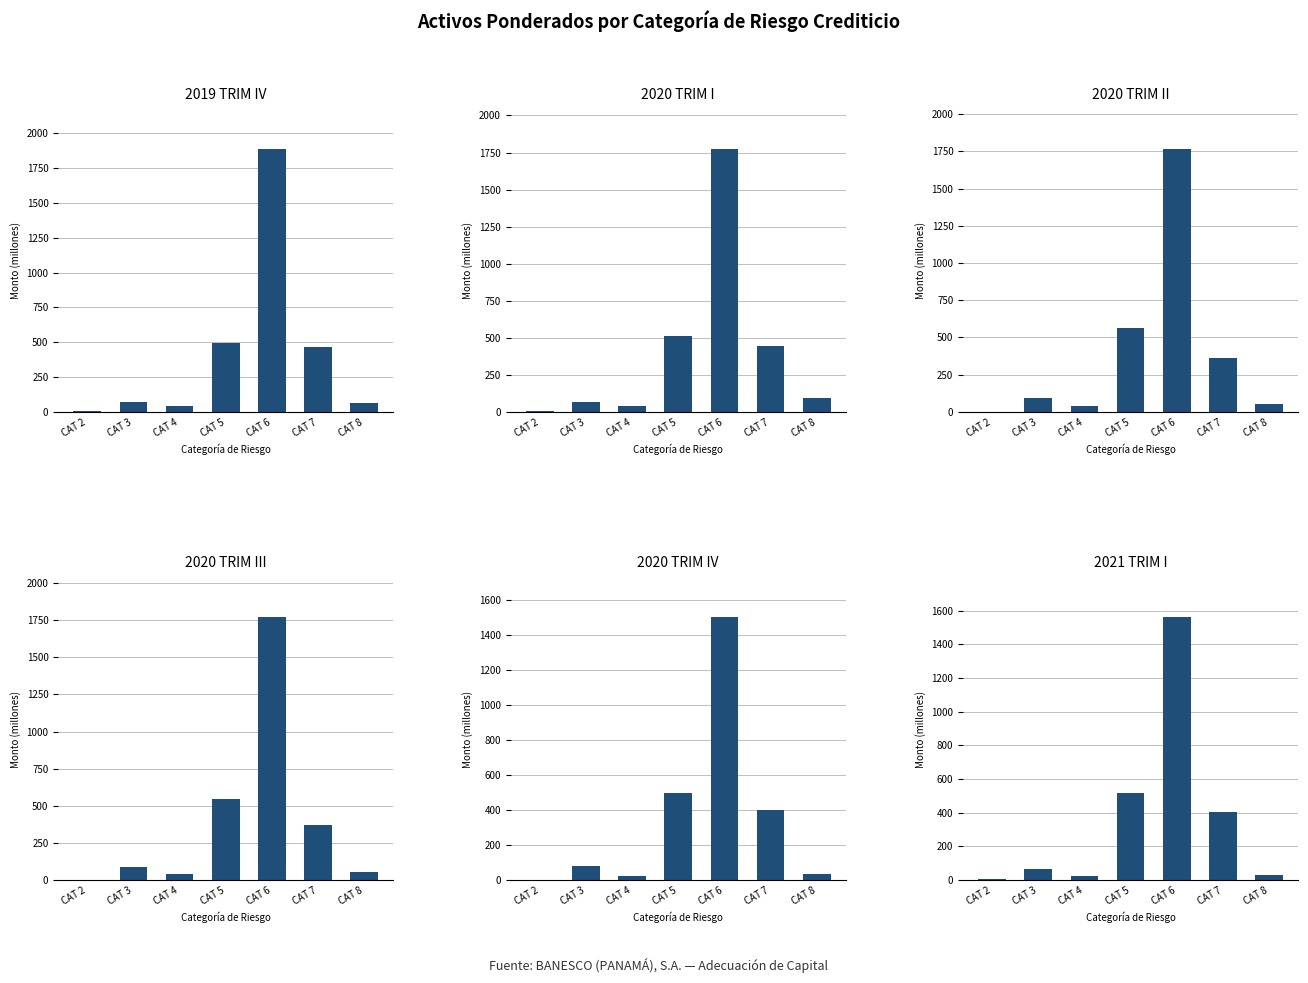

What is the spread (max minus min) of values at CAT 4?

20.6